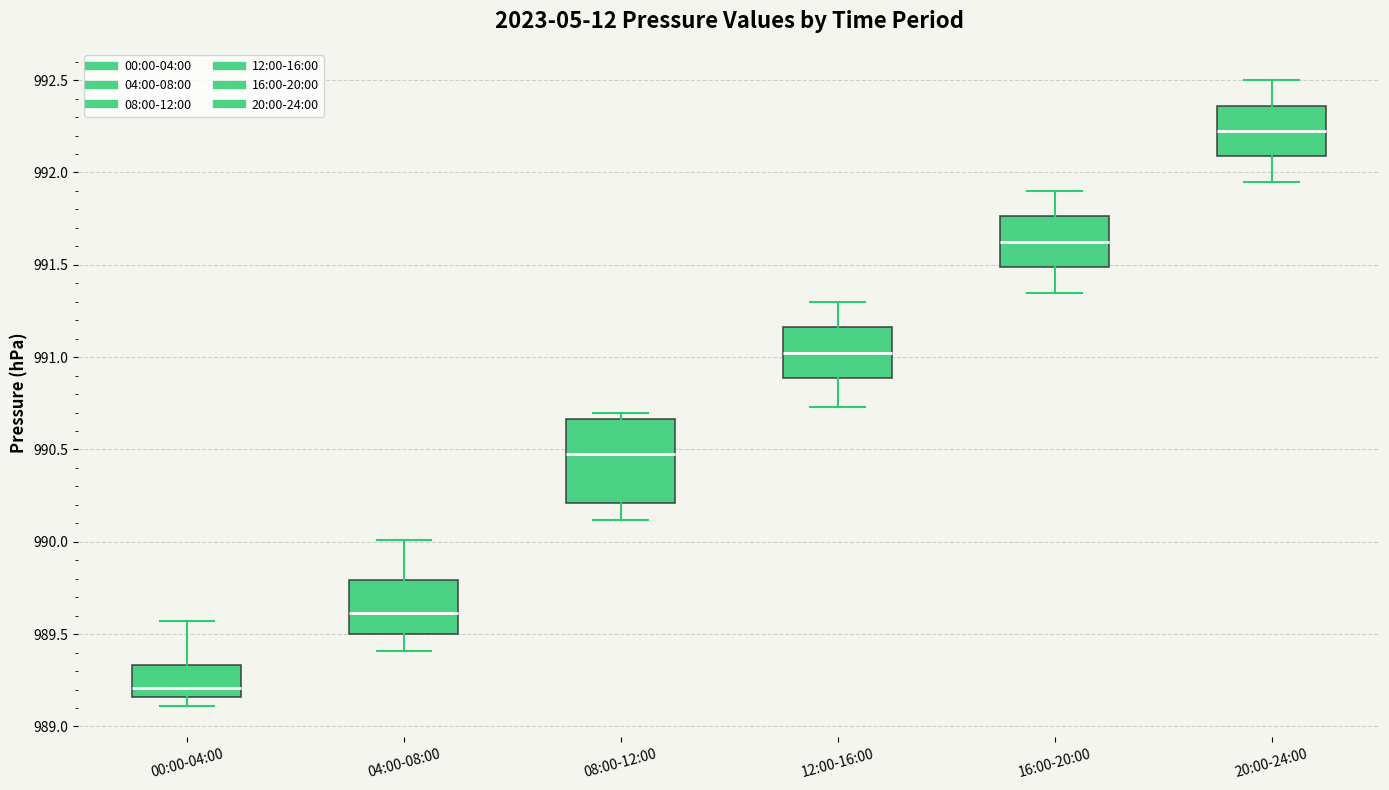

Where does the upper whisker of the box for 04:00-08:00 end on the y-axis? The values are not printed on the chart, so give them approximately, as read against the axis.

990.00